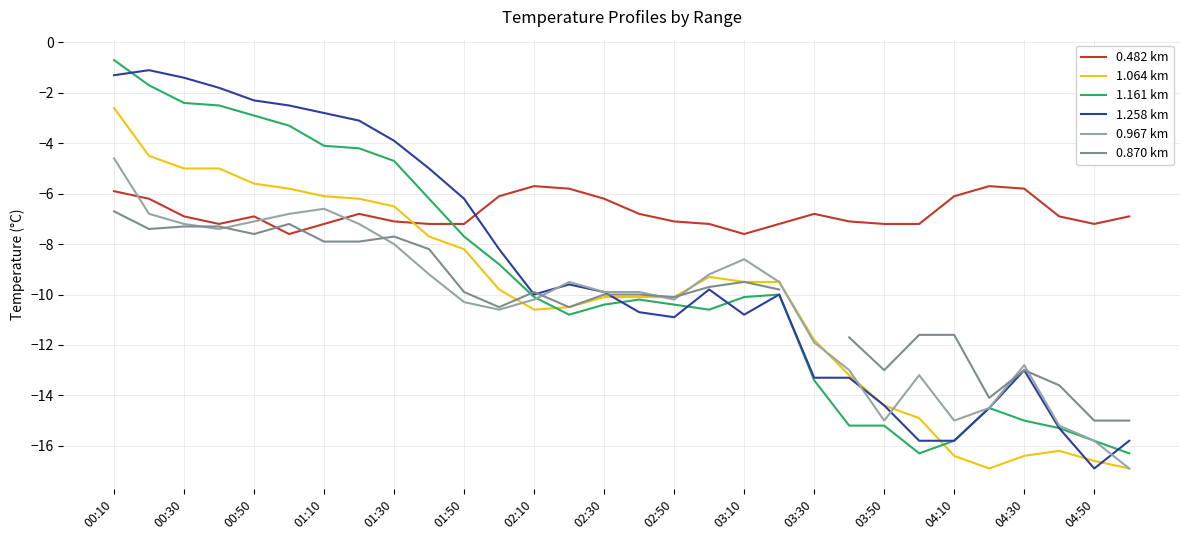

True or false: 0.482 km and 1.258 km intersect in this chart.

True